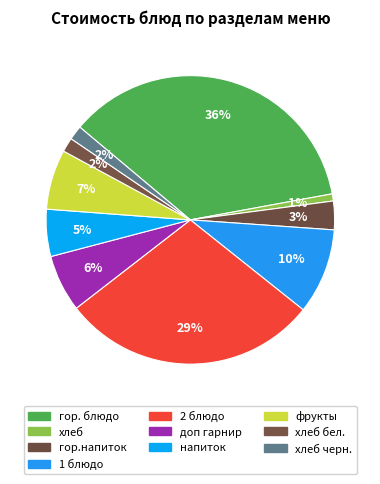

Is it true that доп гарнир is 6% of the pie?

True